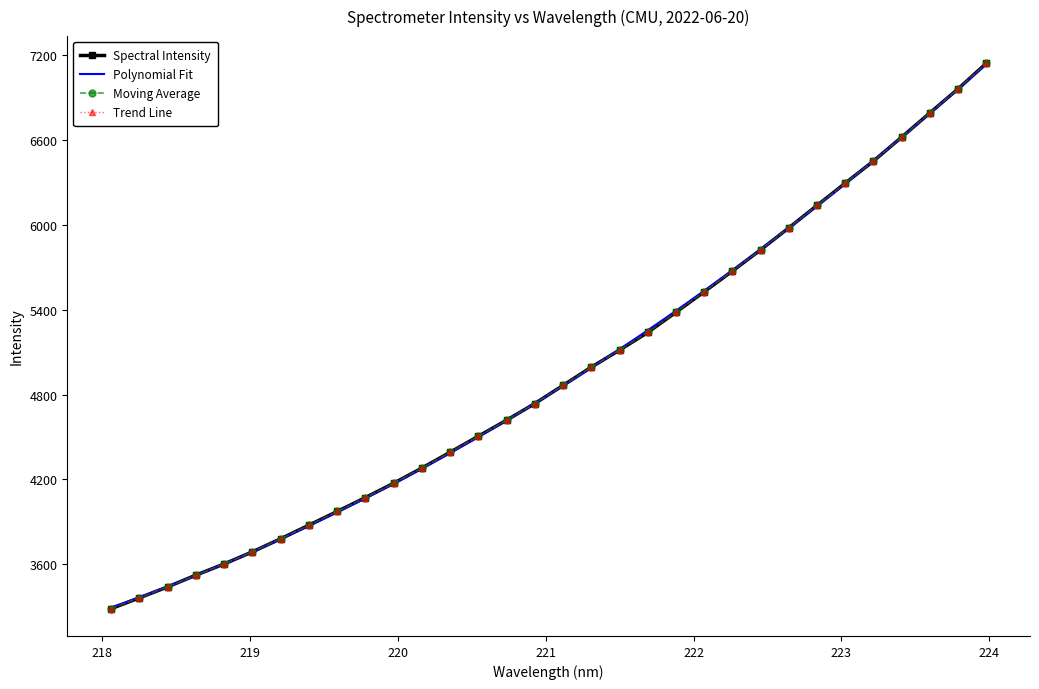

Approximately how many times larger is the value at 219.3979 compared to 223.5987?

0.6